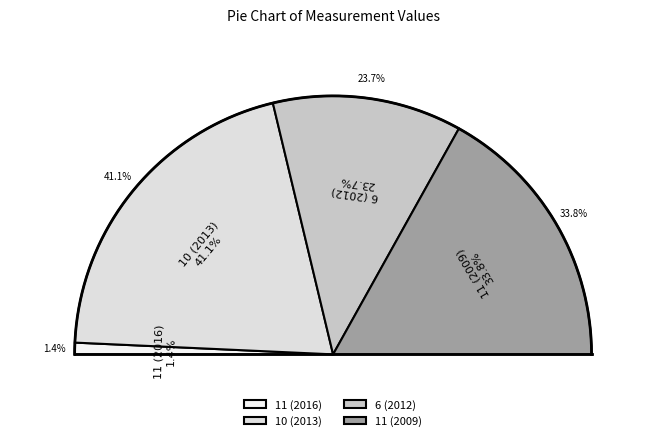

To the nearest percent, what is the difference between the largest and smallest slice percentages?

40%